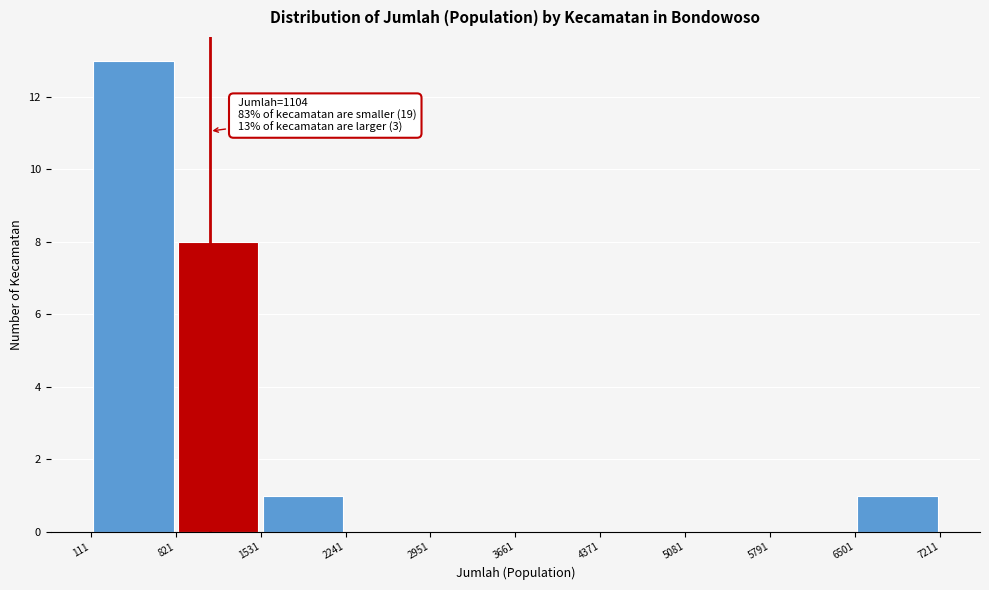

Over which range of the x-axis is the bar tallest?

111 to 821